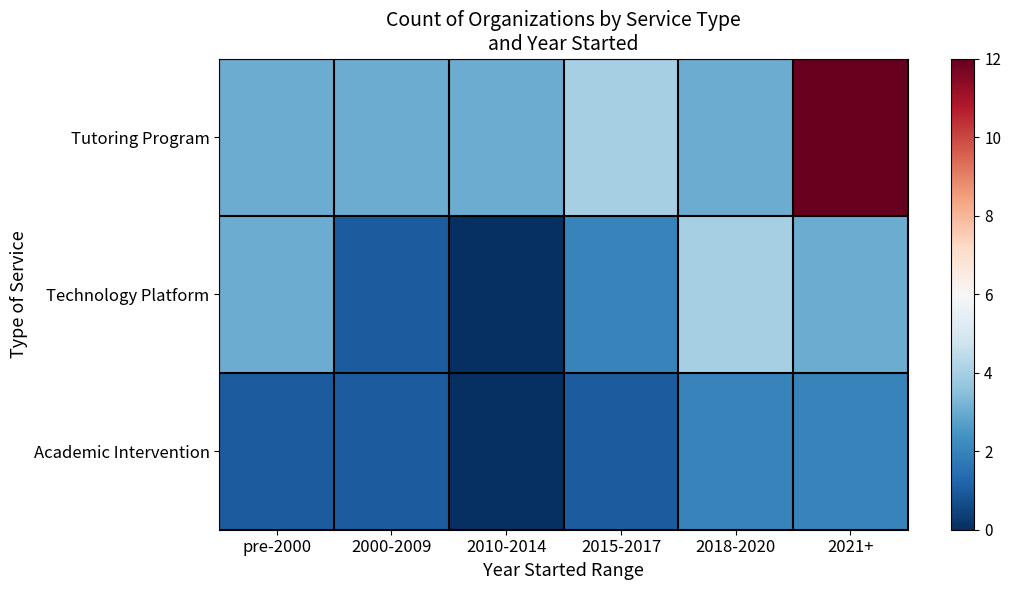

List the series in order of their overall mean, lowest first.

Academic Intervention, Technology Platform, Tutoring Program